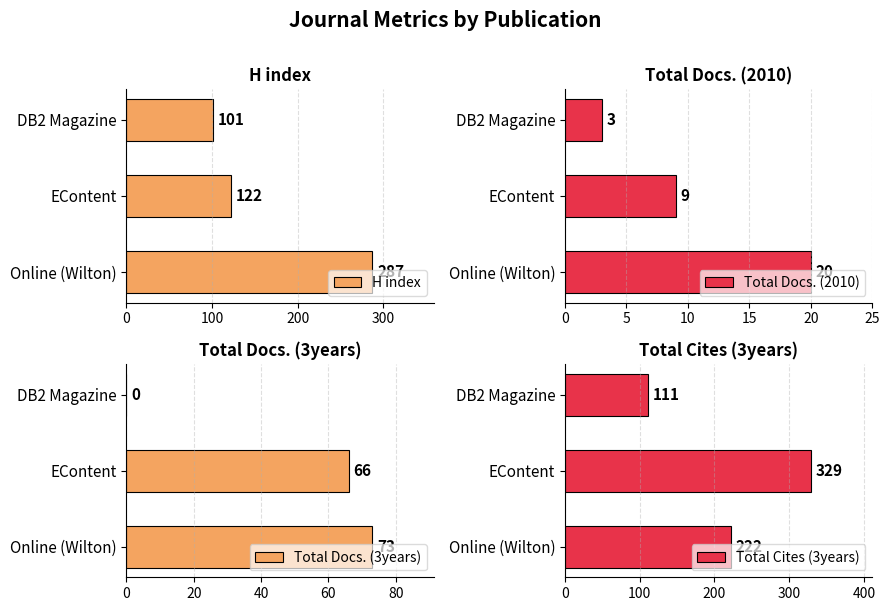

What is the difference between the H index values at Online (Wilton) and DB2 Magazine?

186